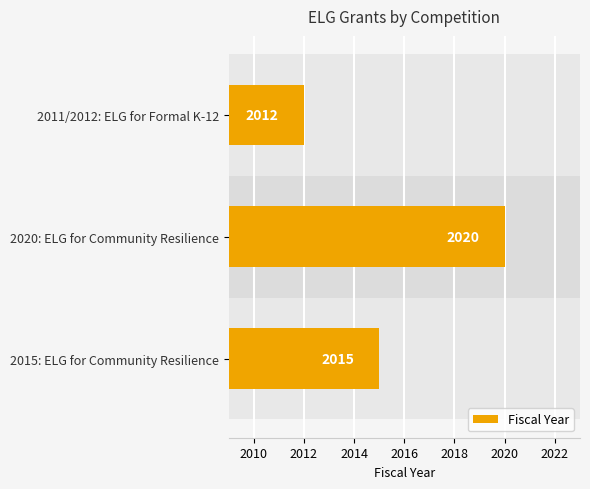

Which label corresponds to the smallest value in the chart?

2011/2012: ELG for Formal K-12